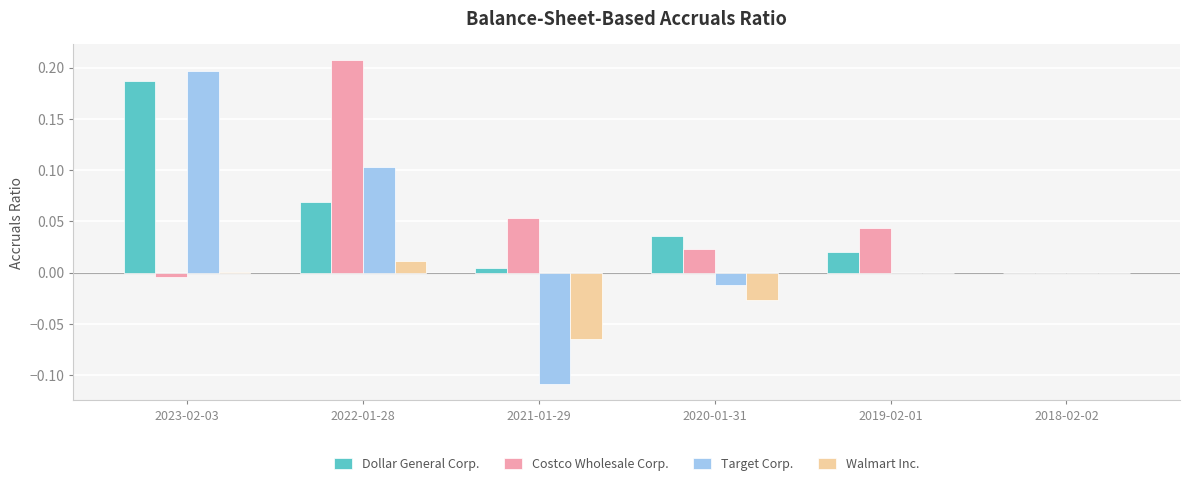

At which category does the chart reach its peak across all series?

2022-01-28